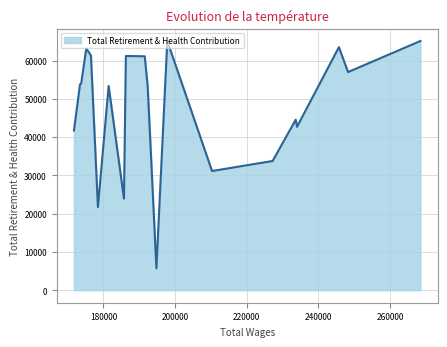

What is the maximum value shown in the chart?

65149